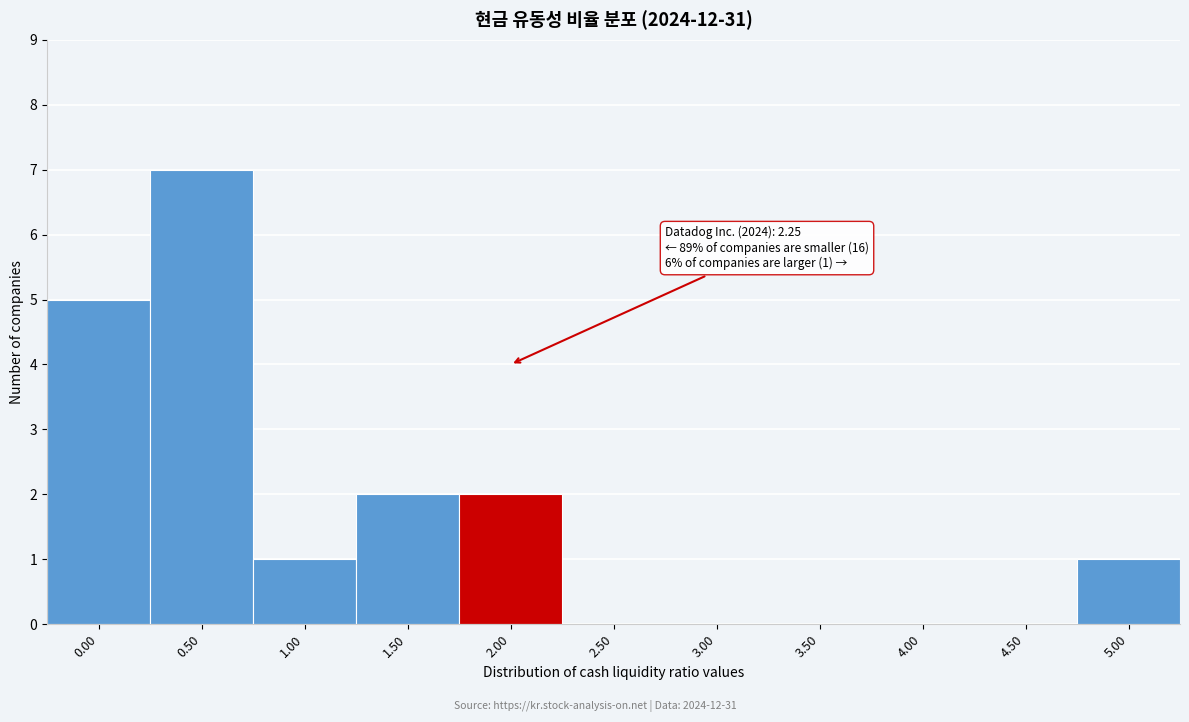

Reading left to right, transcribe all the data shown in this chart.

0.00=5	0.50=7	1.00=1	1.50=2	2.00=2	2.50=0	3.00=0	3.50=0	4.00=0	4.50=0	5.00=1